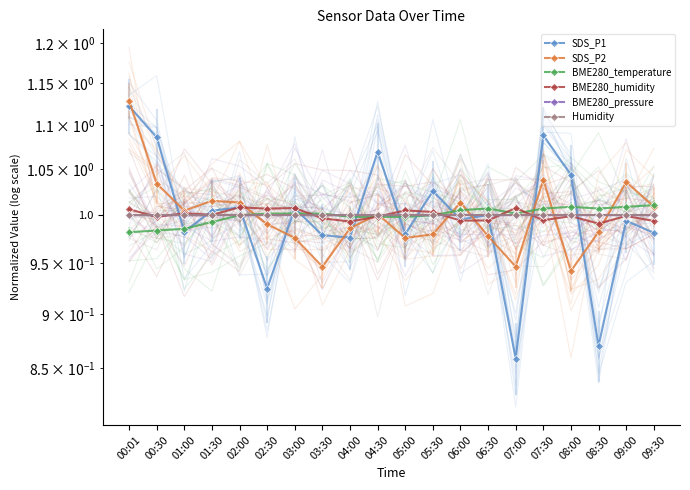

What is the value of the SDS_P2 point at the 4th from the left?

1.0